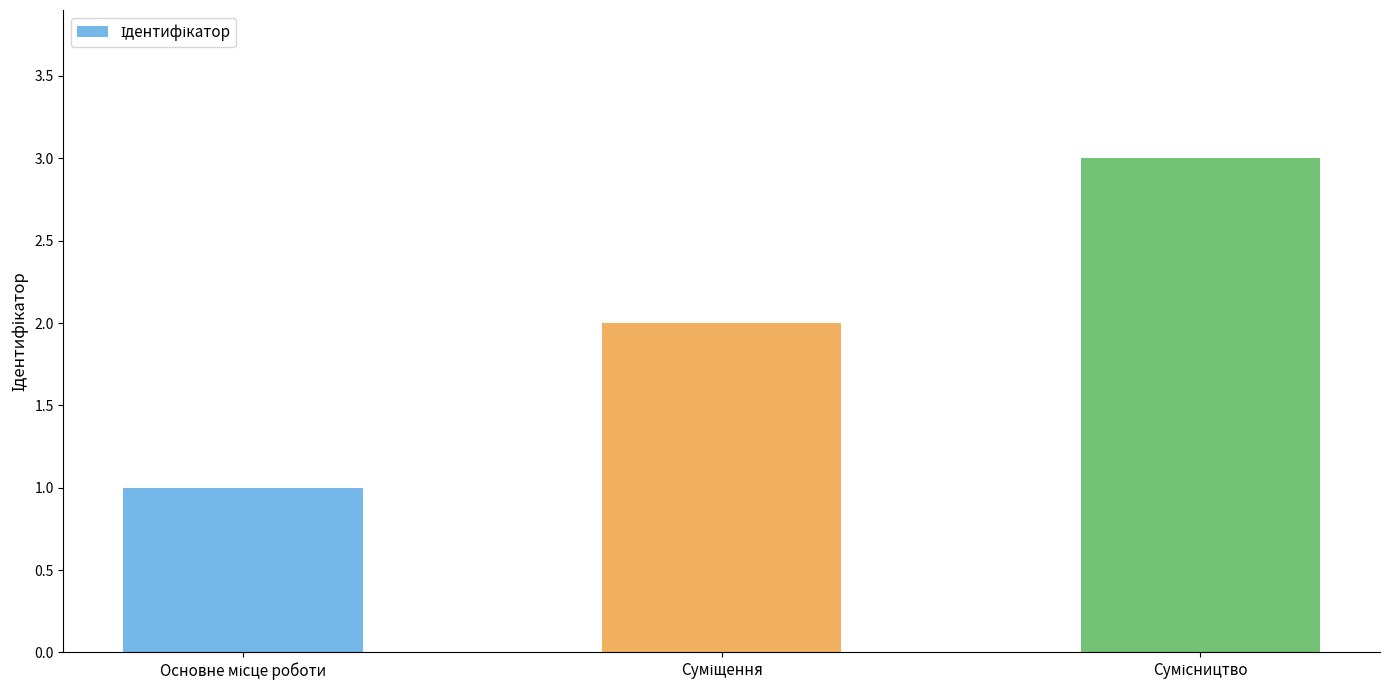

What is the minimum value shown in the chart?

1